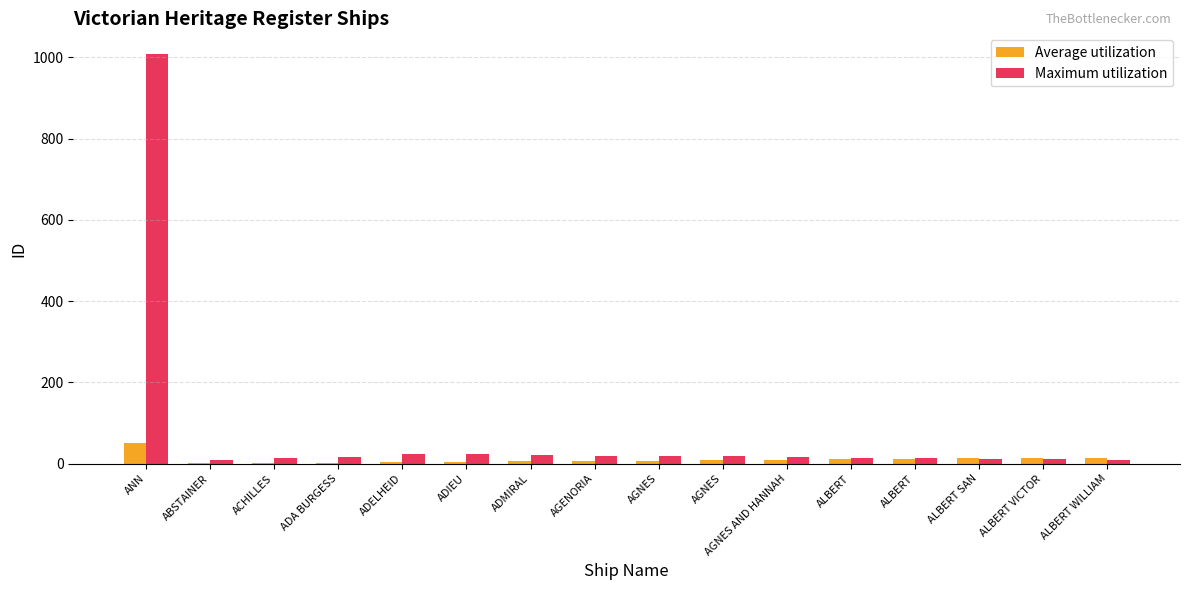

Are the bars horizontal?

No